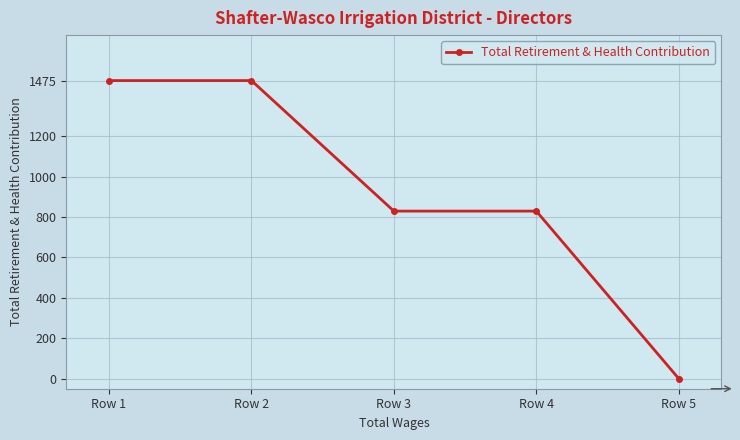

Is this an area chart (filled region under the line)?

No